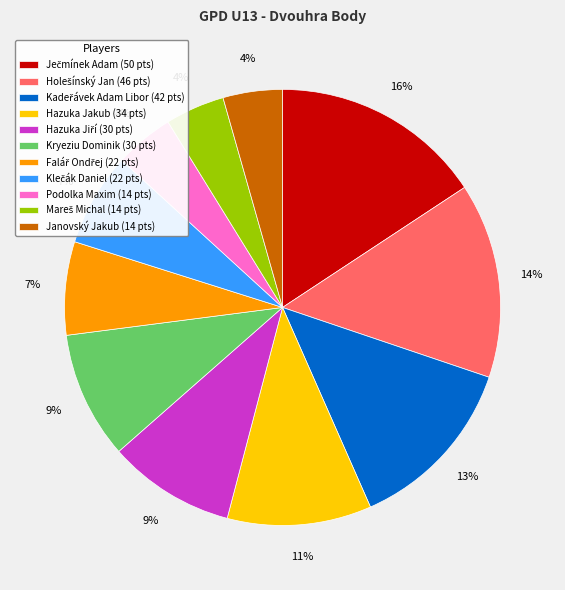

To the nearest percent, what is the average slice percentage?

9%